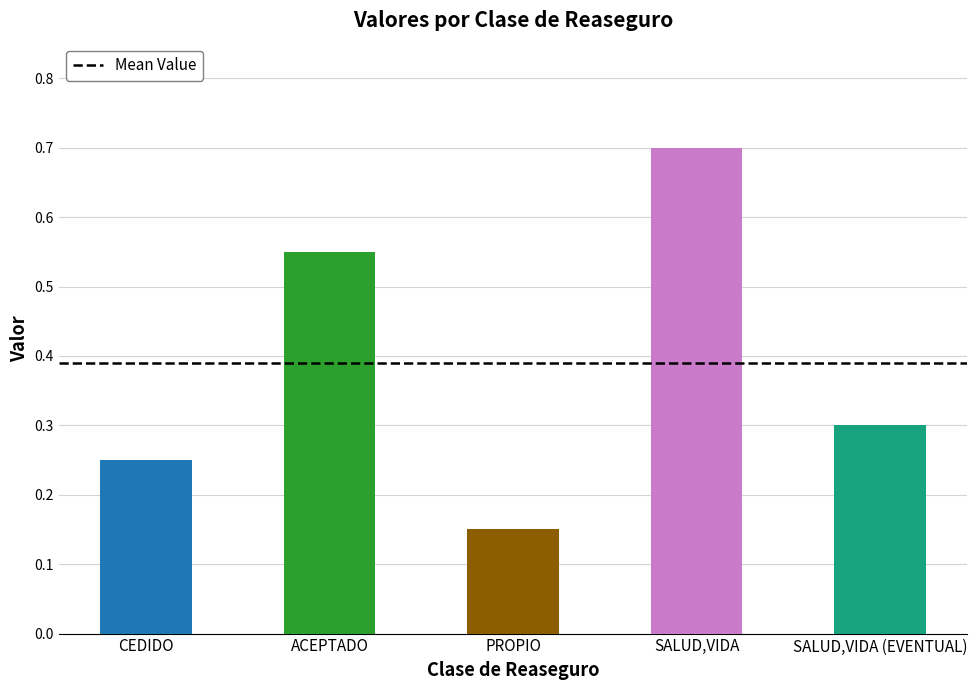

List the labels in order of value, largest first.

SALUD,VIDA, ACEPTADO, SALUD,VIDA (EVENTUAL), CEDIDO, PROPIO